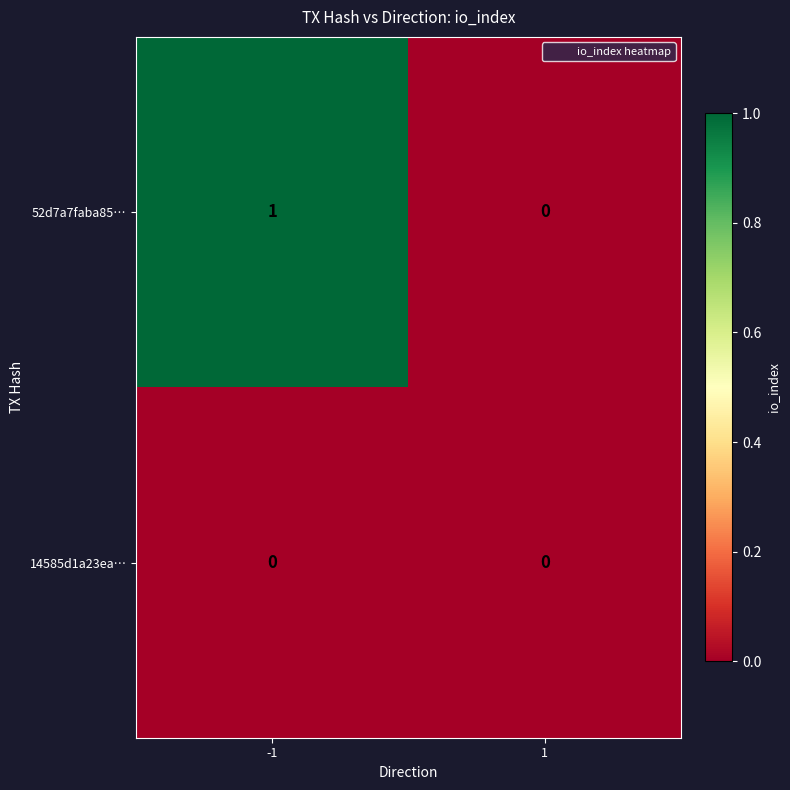

At -1, list the series in order from largest to smallest.

52d7a7faba85…, 14585d1a23ea…